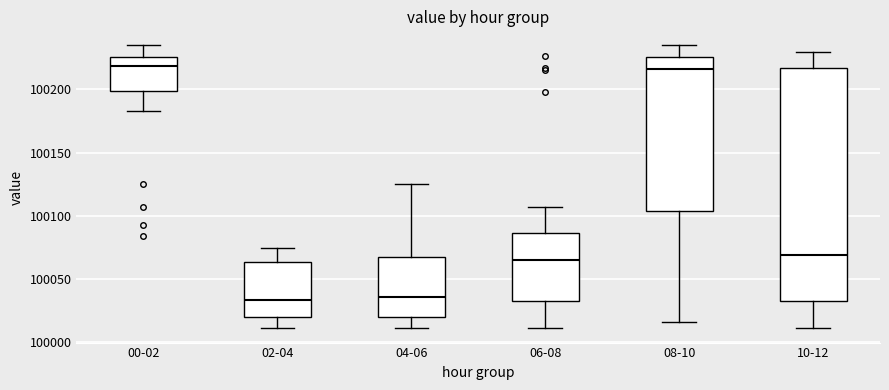

Comparing the boxes themselves (not the whiskers), which one is the tallest?

10-12